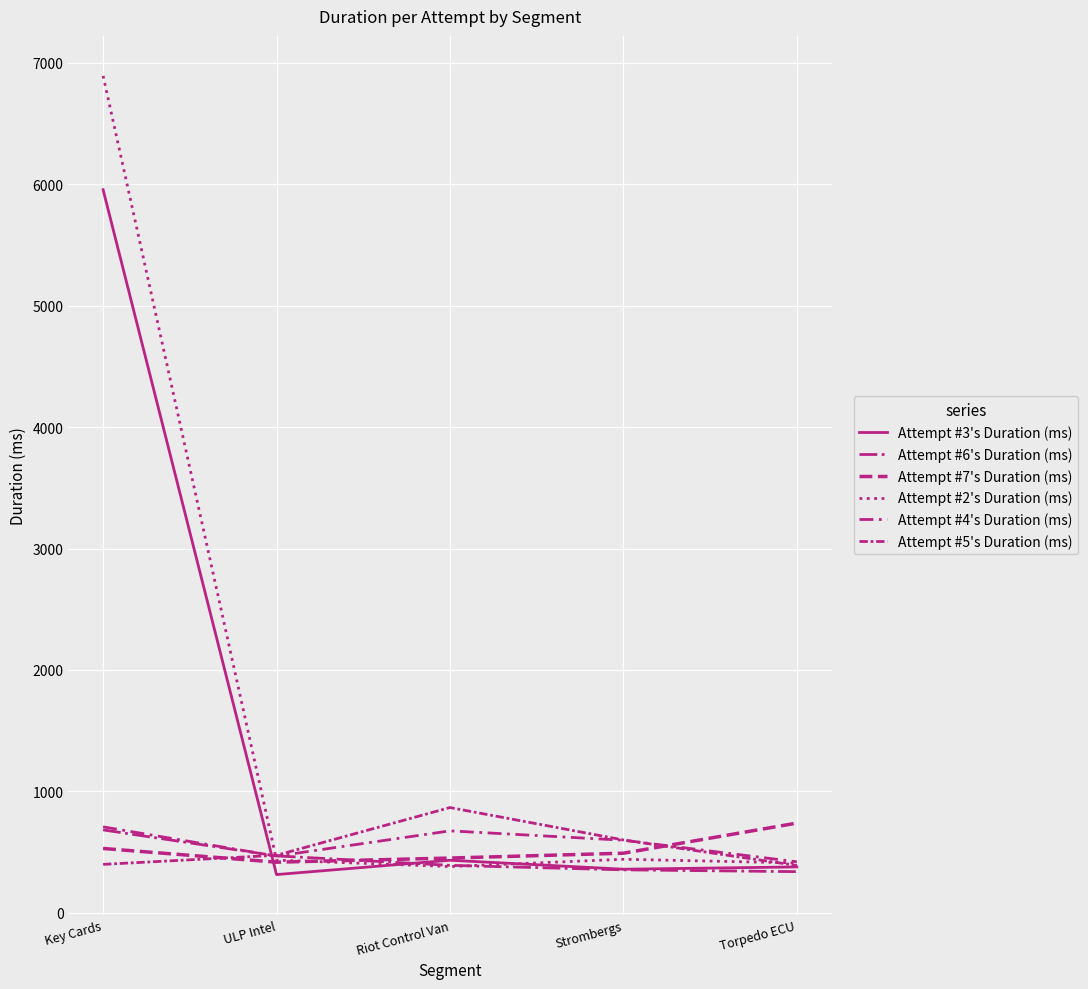

What is the difference between the maximum and minimum values in the Attempt #6's Duration (ms) series?

344